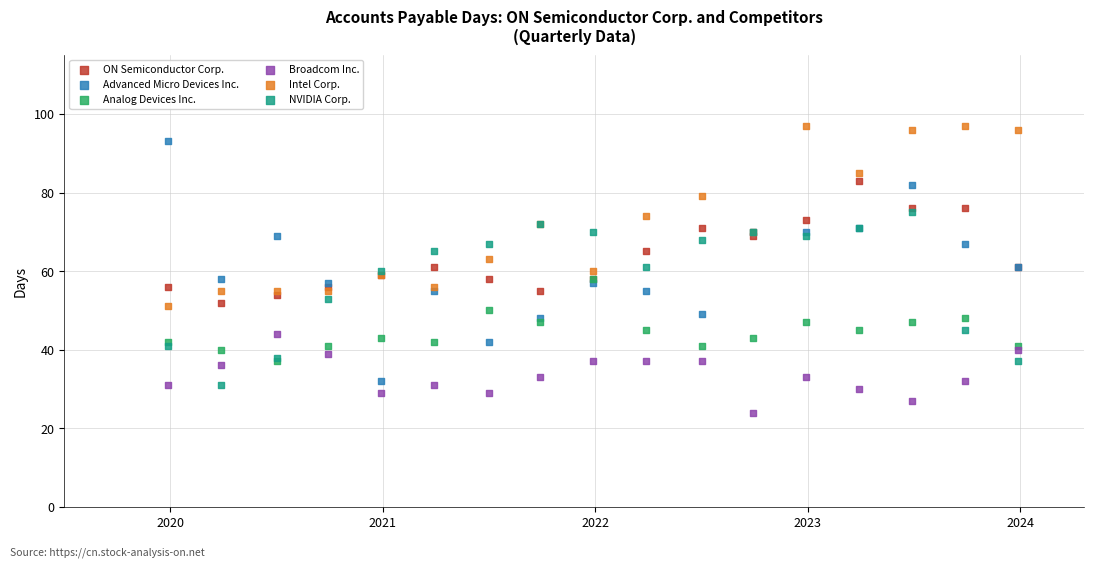

What are all the series names shown in the legend?

ON Semiconductor Corp., Advanced Micro Devices Inc., Analog Devices Inc., Broadcom Inc., Intel Corp., NVIDIA Corp.